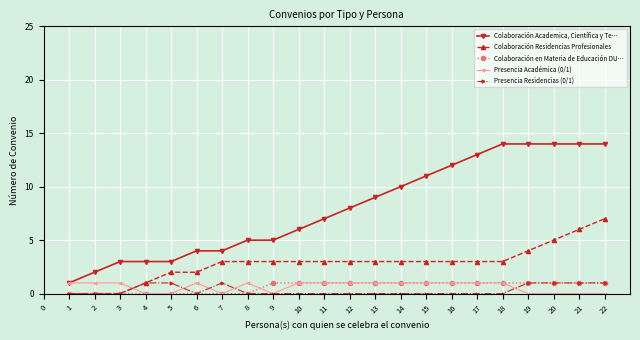

Which category has the highest value in the Colaboración Residencias Profesionales series?

22